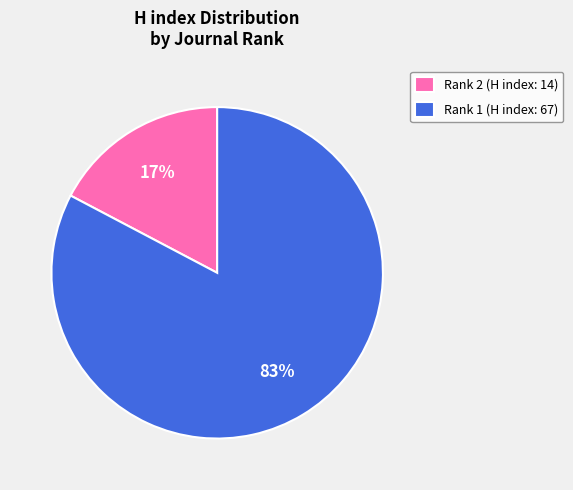

To the nearest percent, what is the average slice percentage?

50%